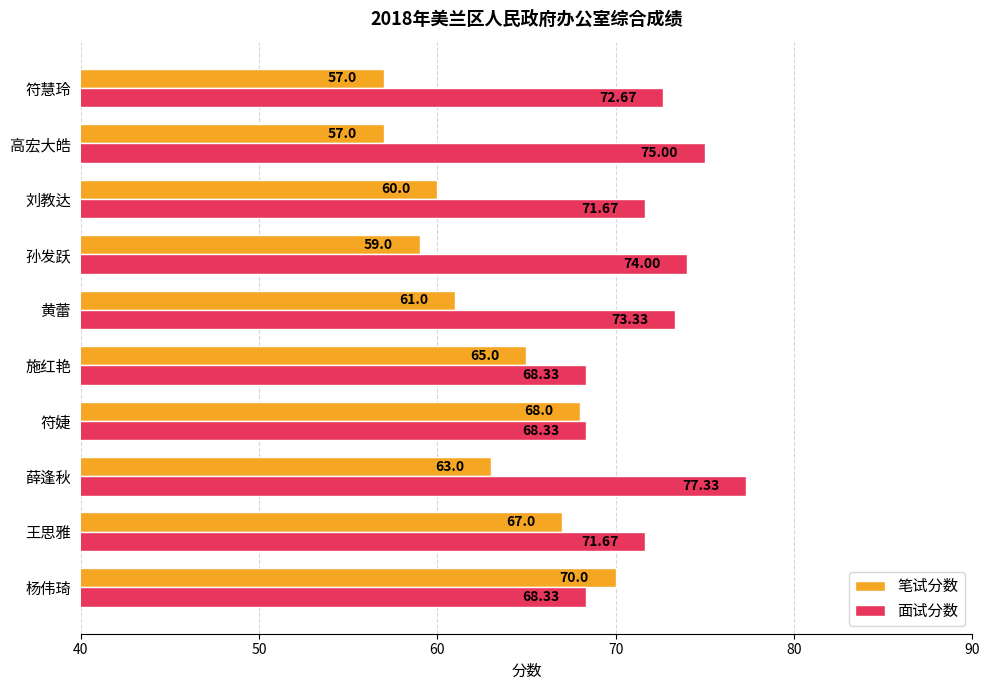

What is the spread (max minus min) of values at 符慧玲?

15.7